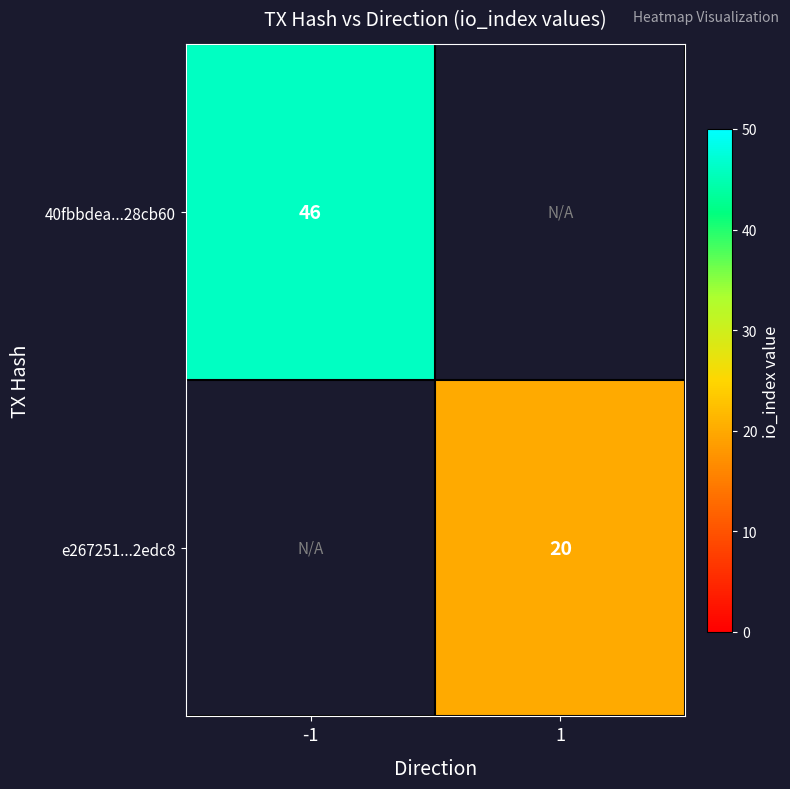

Is it true that 40fbbdea...28cb60 equals 12.6 at -1?

False